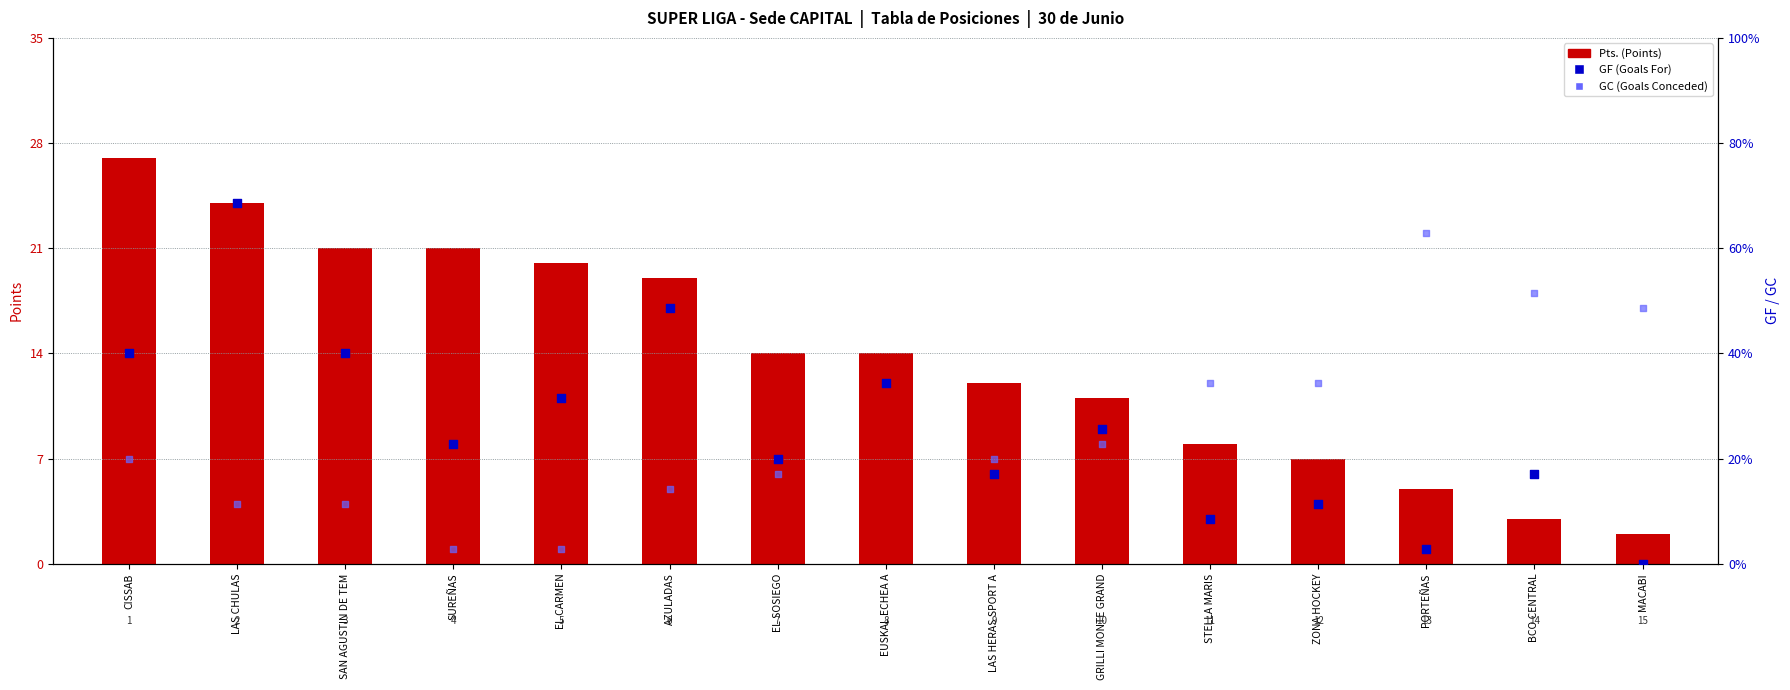

At how many categories does at least one series exceed 7?

15